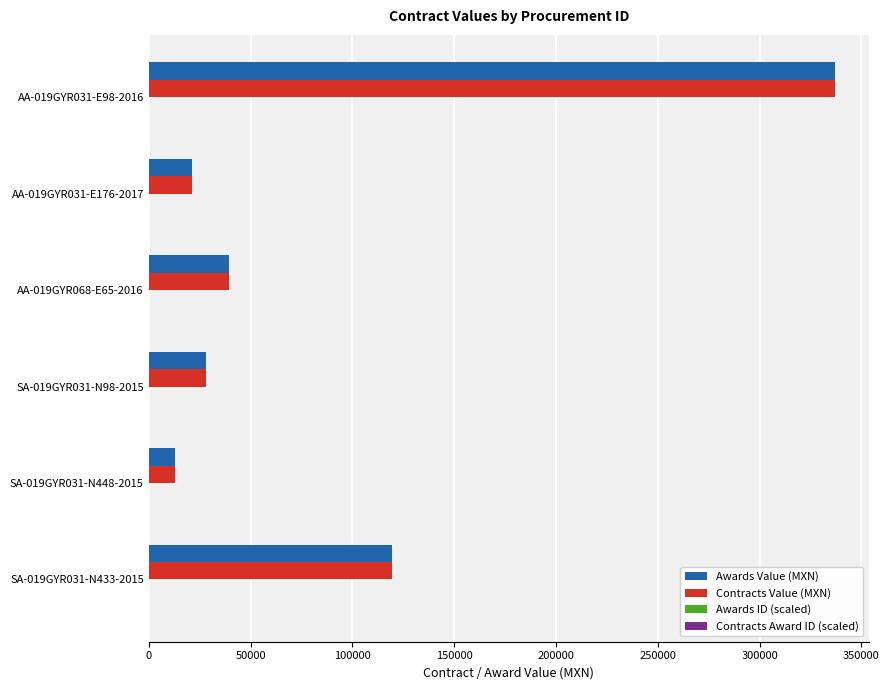

At which category is the sum across all series the highest?

AA-019GYR031-E98-2016